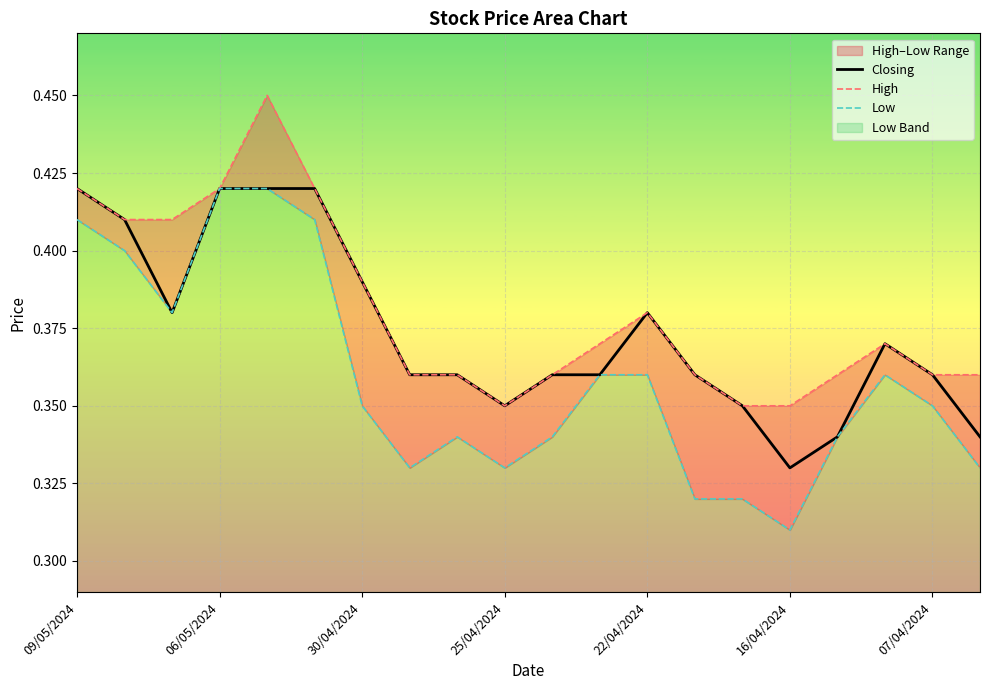

What is the total value across all series at 14?

1.0